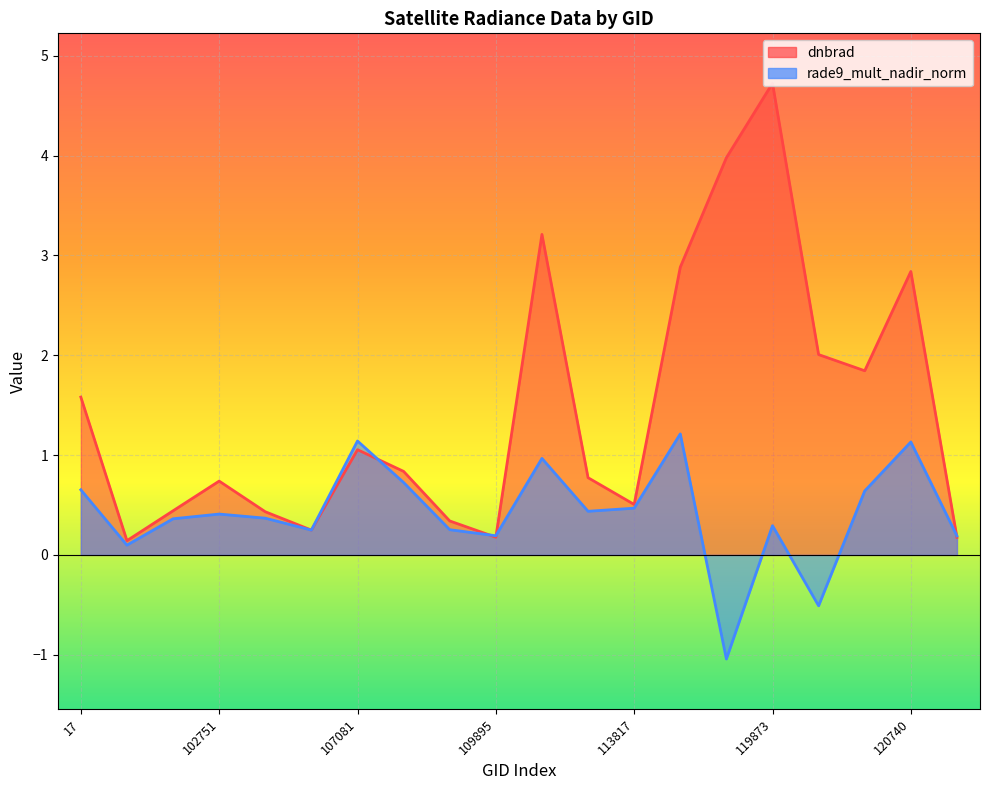

At which category is the sum across all series the highest?

119873